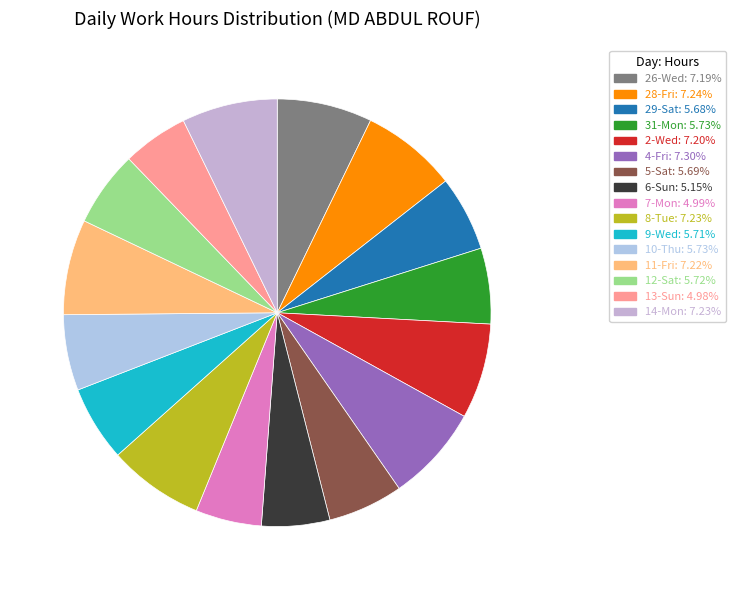

How many segments does this pie chart have?

16